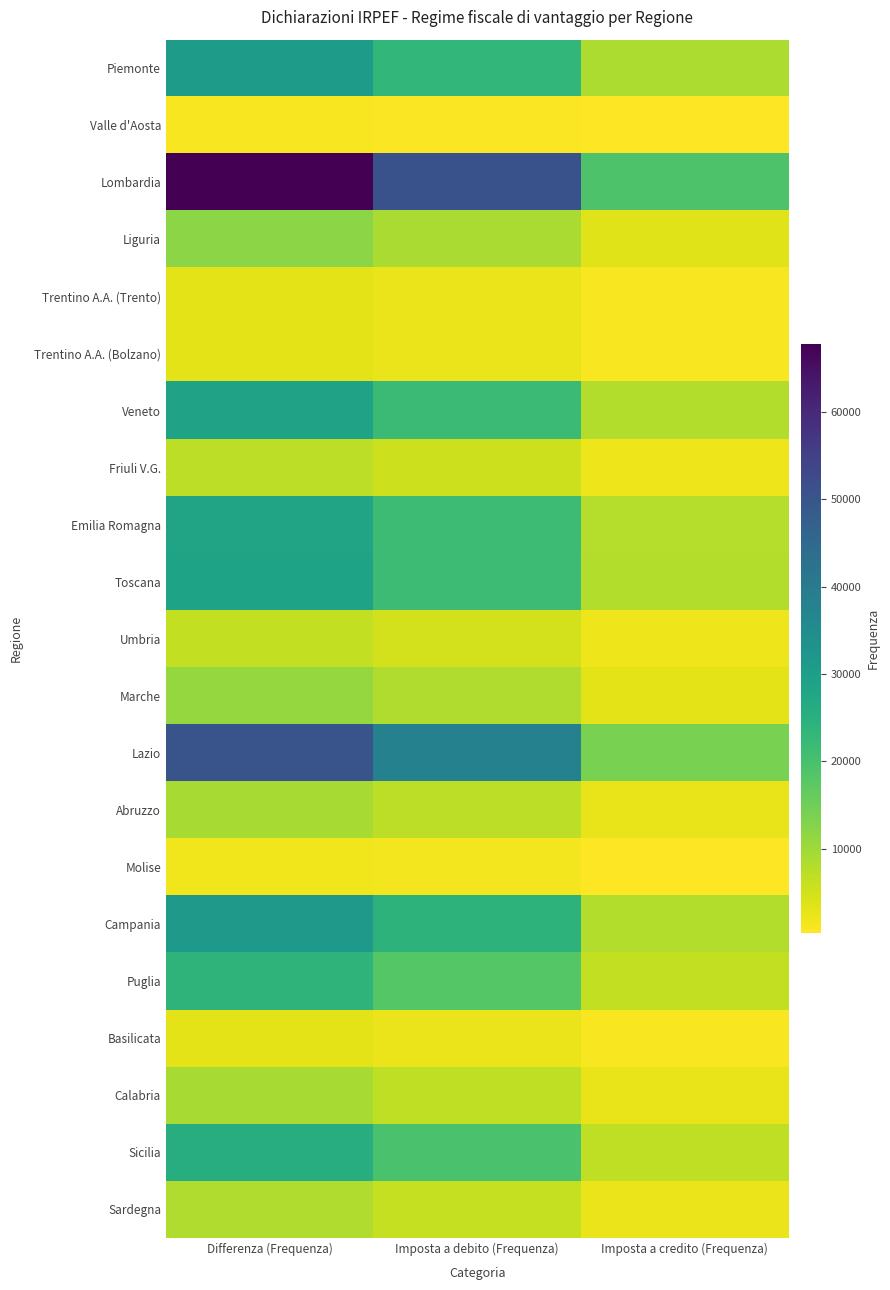

Rank the series by their maximum value, from highest to lowest.

Lombardia, Lazio, Campania, Piemonte, Veneto, Toscana, Emilia Romagna, Sicilia, Puglia, Liguria, Marche, Abruzzo, Calabria, Sardegna, Friuli V.G., Umbria, Trentino A.A. (Trento), Basilicata, Trentino A.A. (Bolzano), Molise, Valle d'Aosta